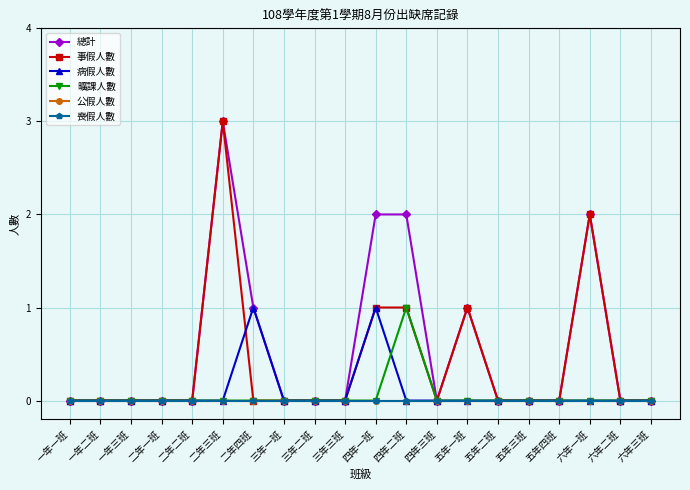

Does the chart have visible grid lines?

Yes